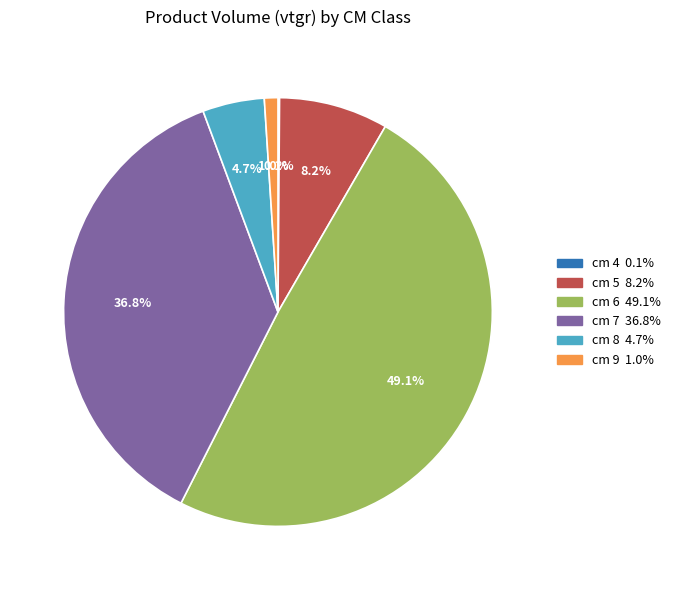

Does cm 9 represent more than half of the total?

No